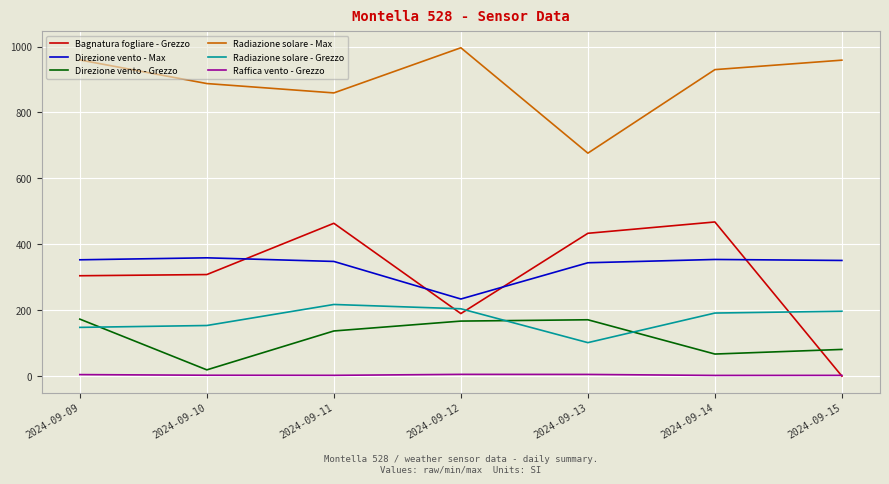

What is the difference between the highest and lowest values at 2024-09-15?

958.8